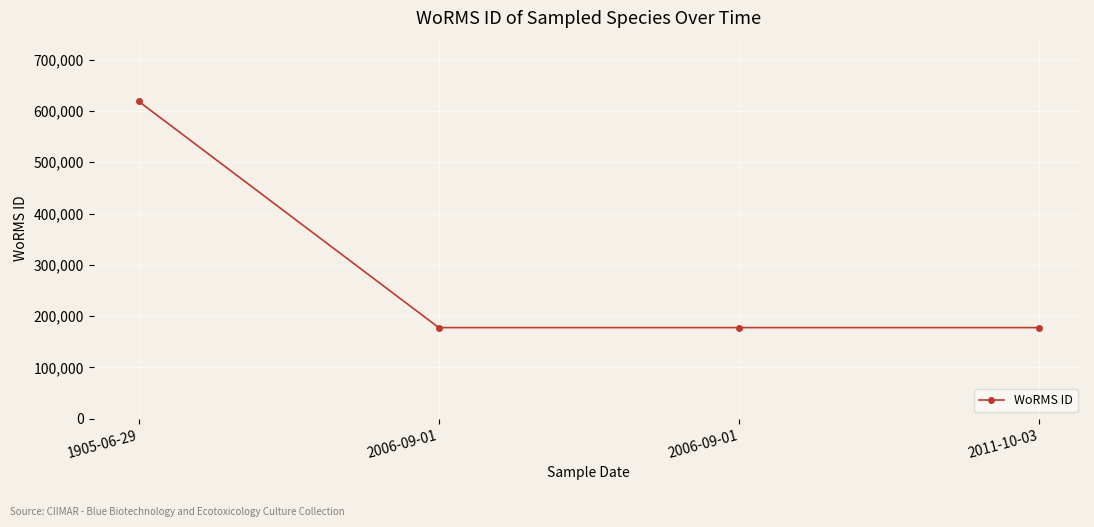

What is the value of the 2nd point from the left?

177595